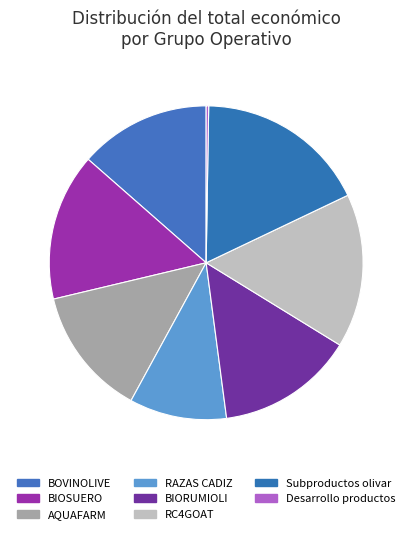

Which has a higher value, Subproductos olivar or AQUAFARM?

Subproductos olivar